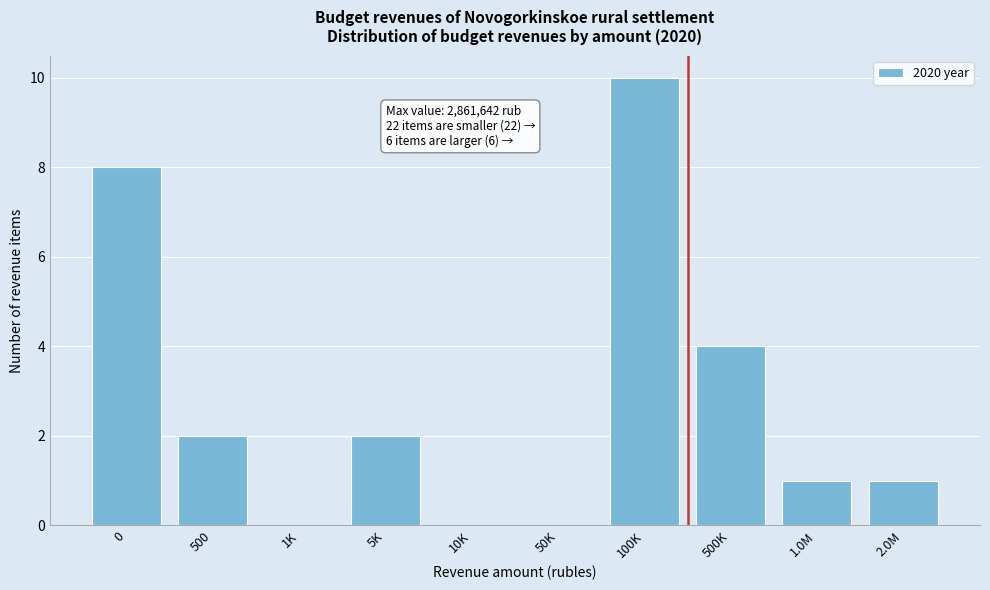

Reading right to left, extract all data points from this chart.

2.0M=1	1.0M=1	500K=4	100K=10	50K=0	10K=0	5K=2	1K=0	500=2	0=8